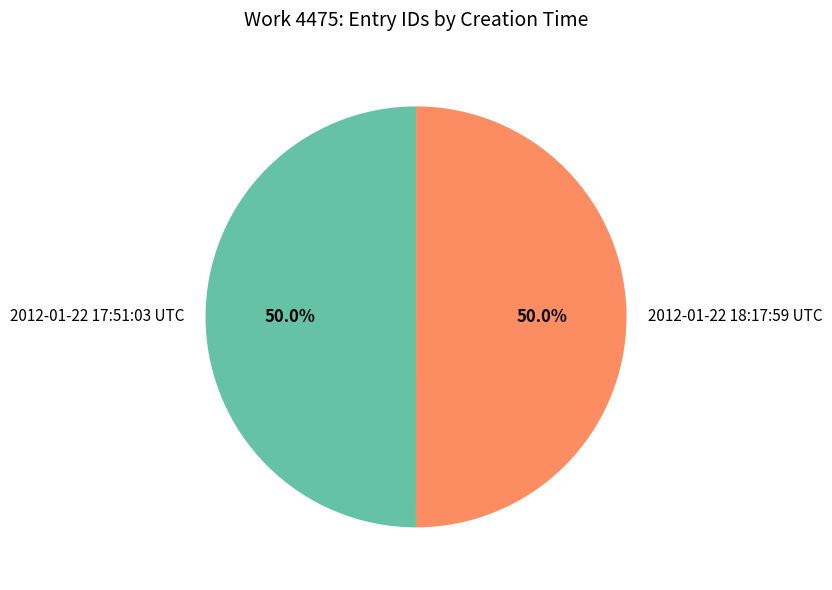

What percentage do 2012-01-22 18:17:59 UTC and 2012-01-22 17:51:03 UTC together represent?

100.0%